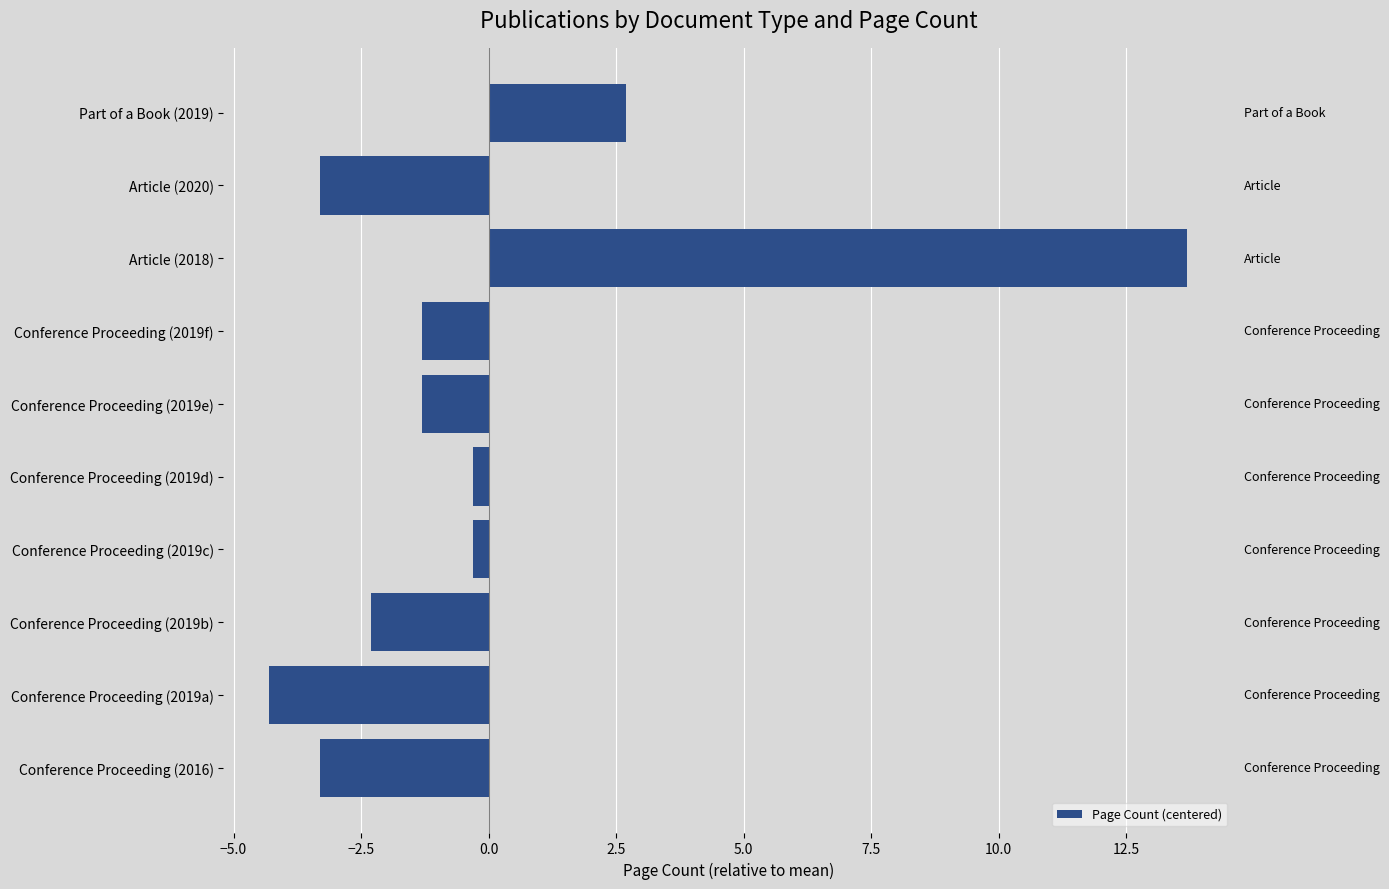

The chart shows a value of 2.7 at Part of a Book (2019). True or false?

True